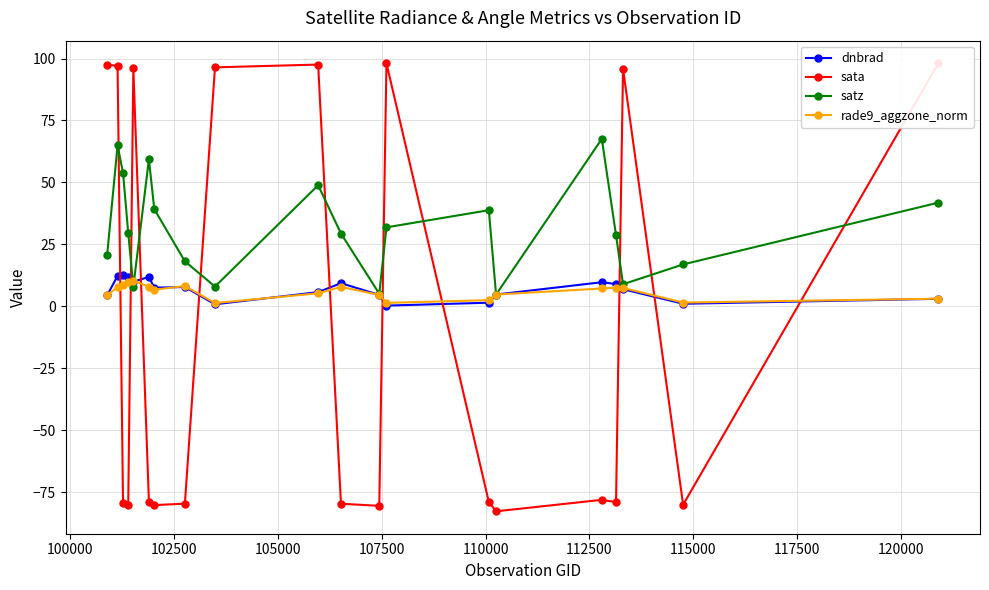

What is the value of the satz point at the 20th from the left?

41.8